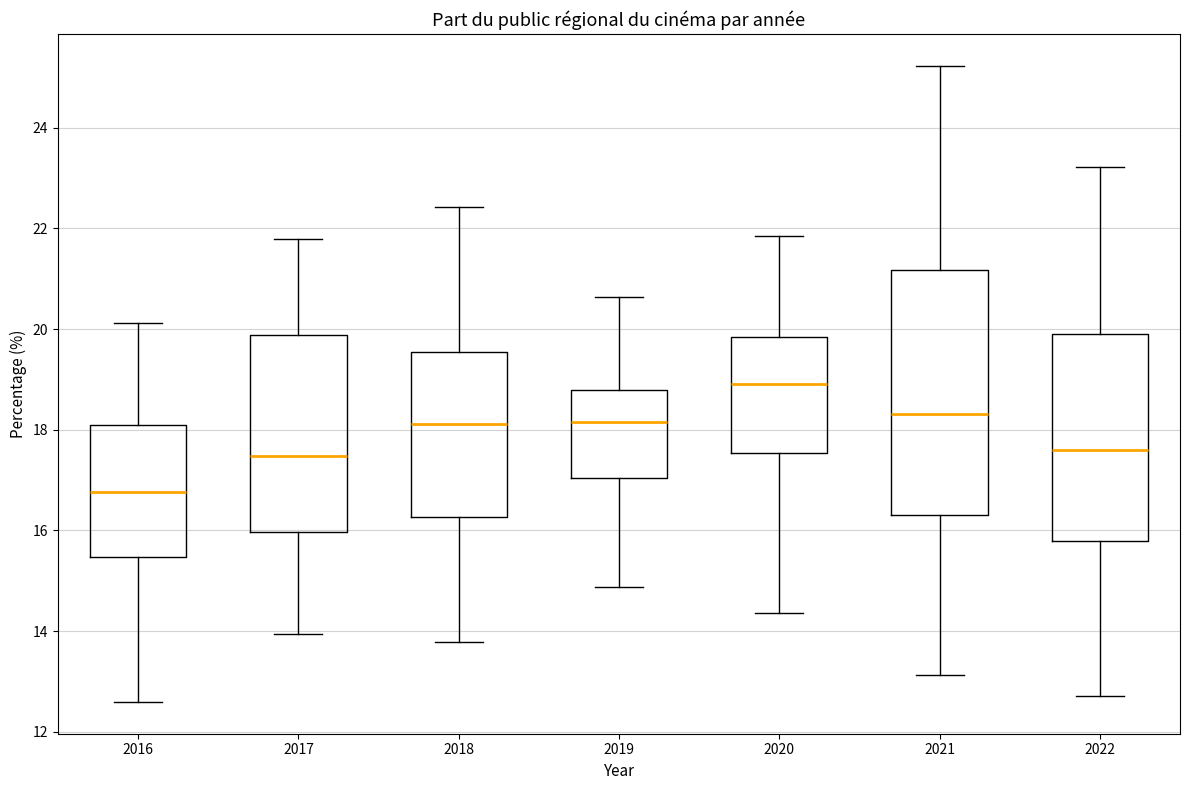

Which box's median line is the lowest?

2016